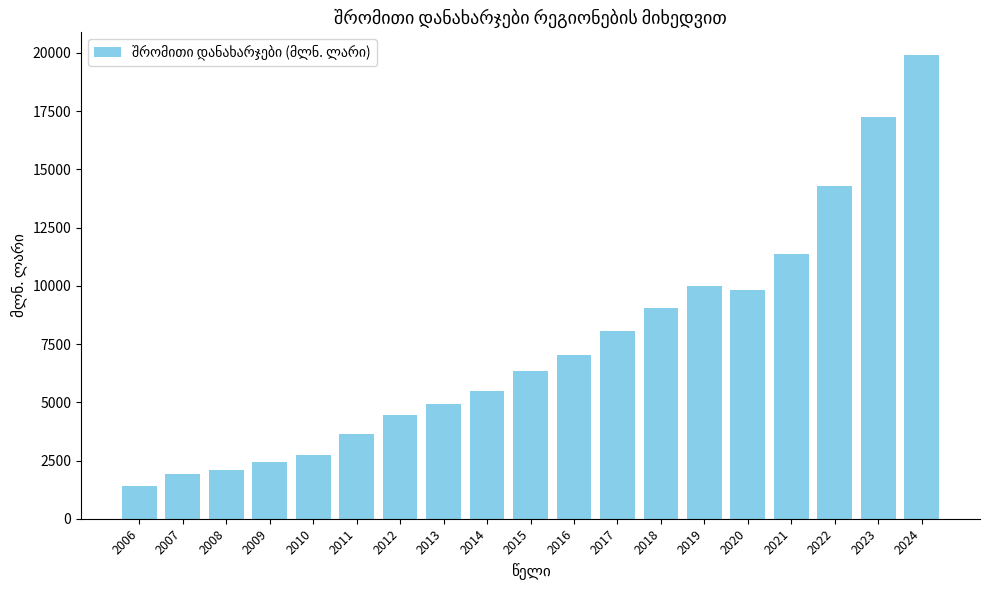

What is the greatest value displayed?

19888.4